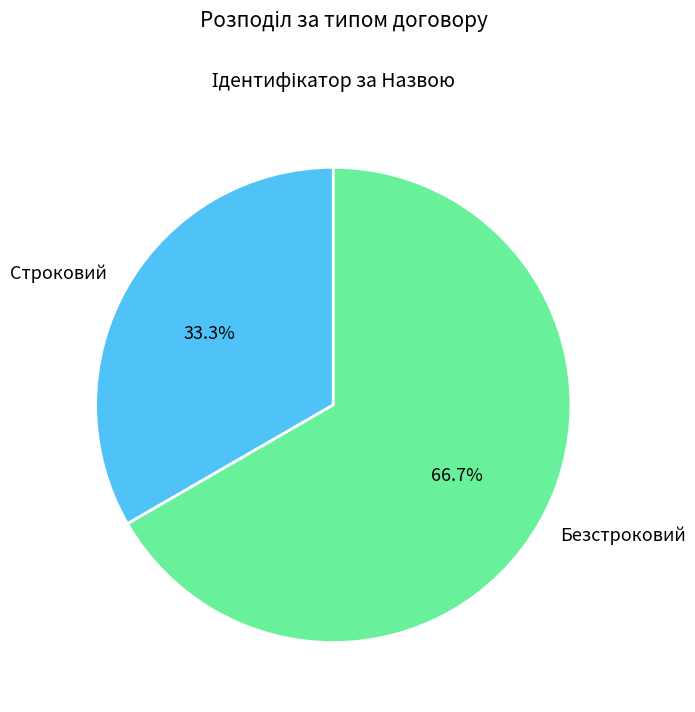

What is the total percentage of Строковий and Безстроковий?

100.0%